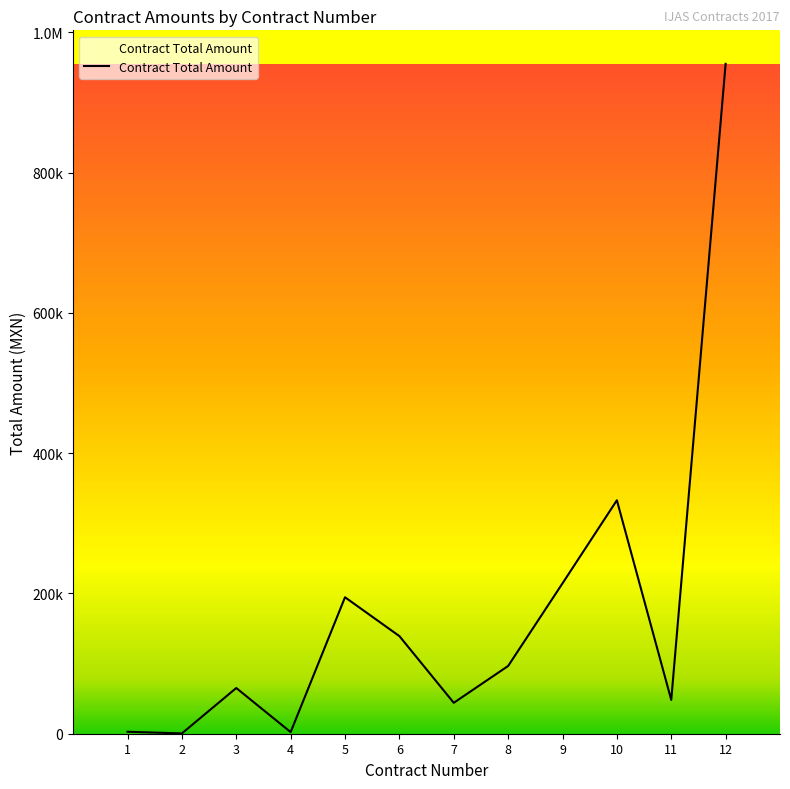

What is the sum of all values?

2095991.6